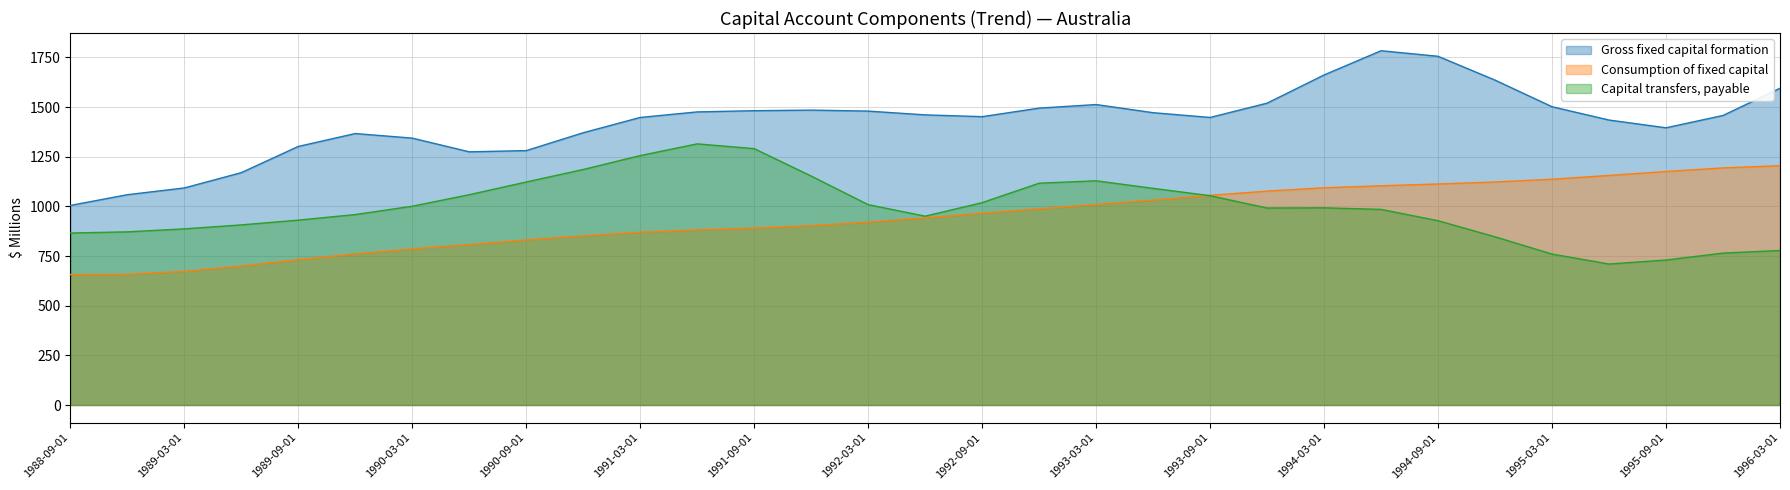

Where is the first local minimum for Capital transfers, payable?

1992-06-01